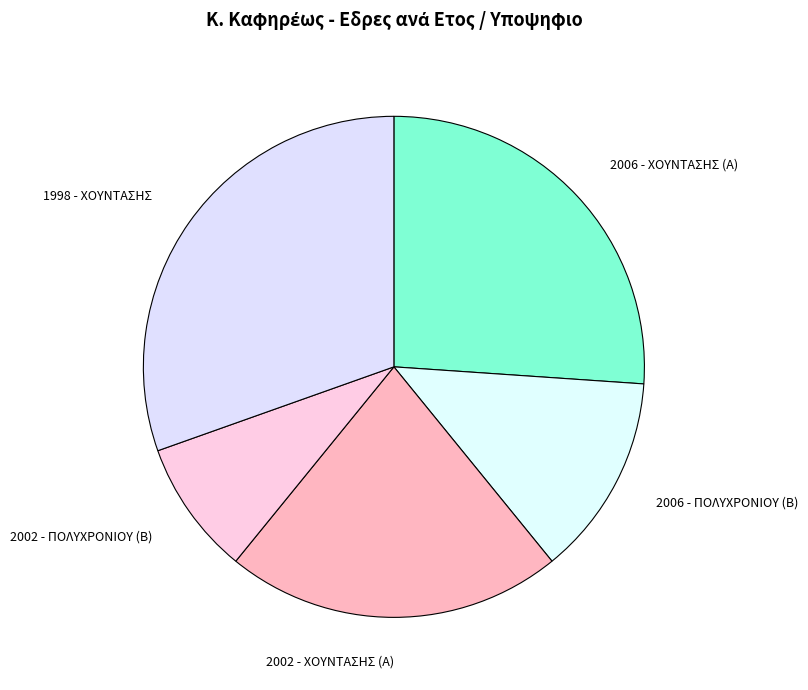

Count the number of slices in the pie.

5